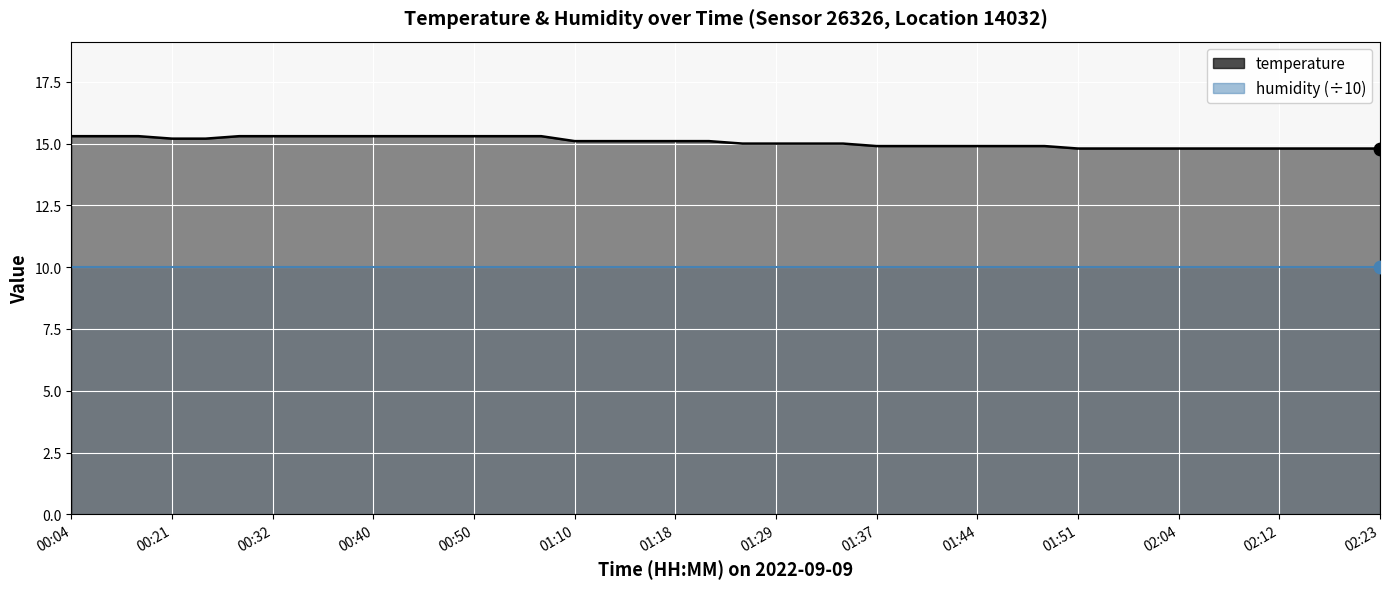

What is the change in value from 01:13 to 01:34?

-0.1